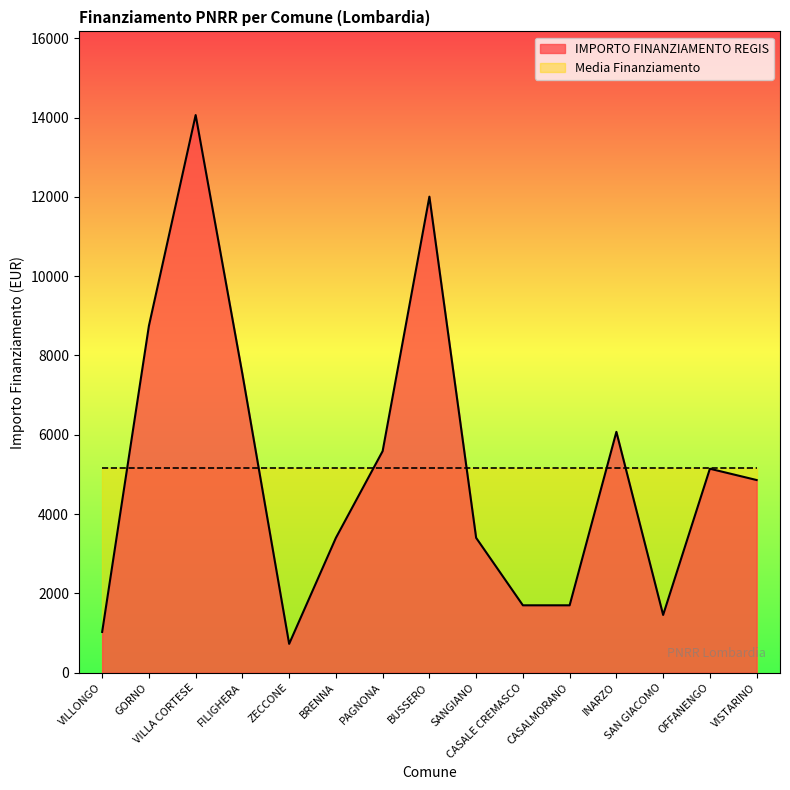

True or false: the data shows 6075 at INARZO.

True